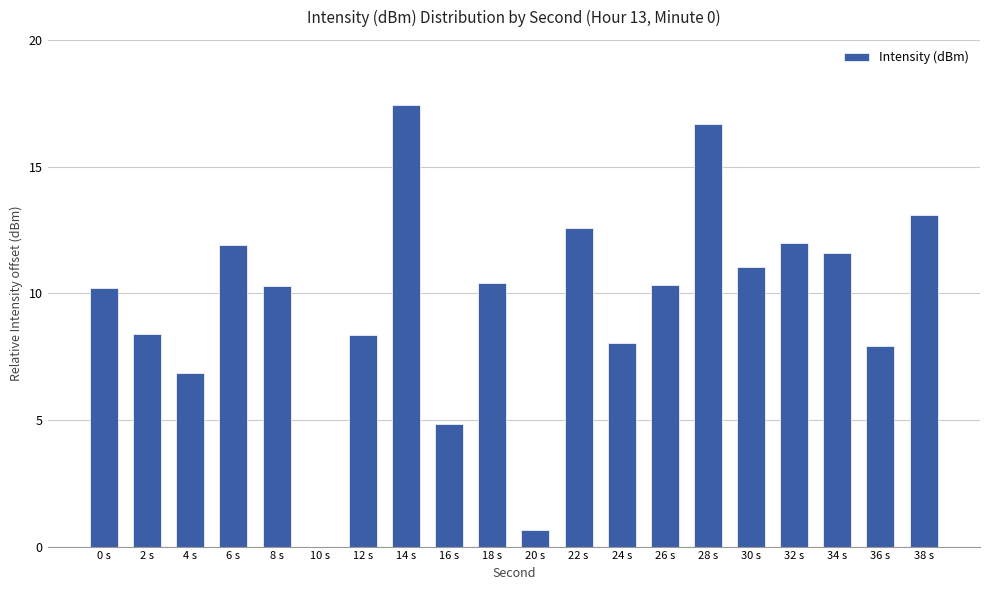

At which label does the data first exceed 10?

0 s